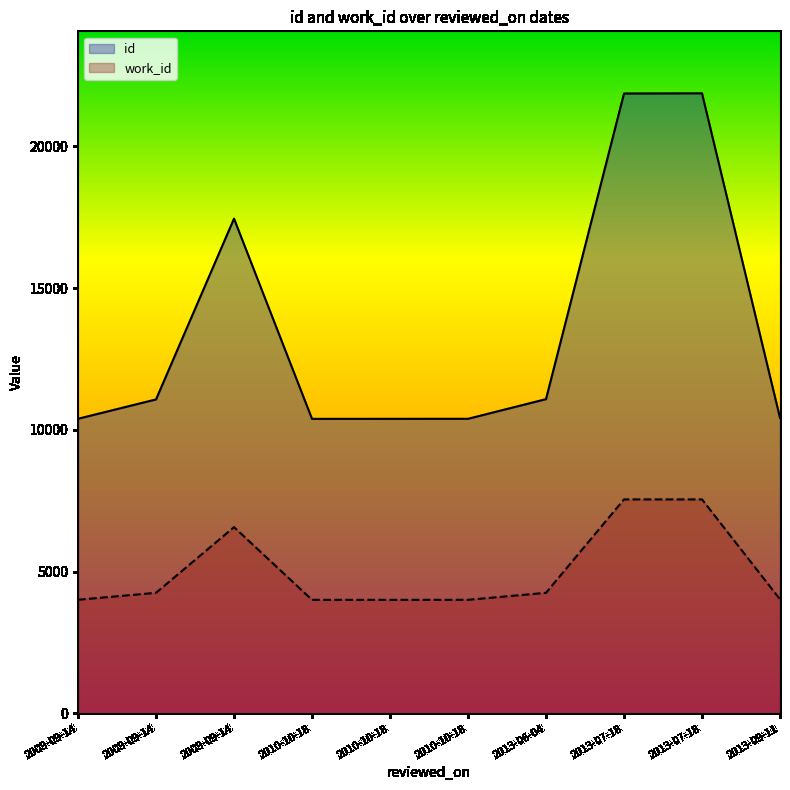

At which category is the sum across all series the highest?

2013-07-18